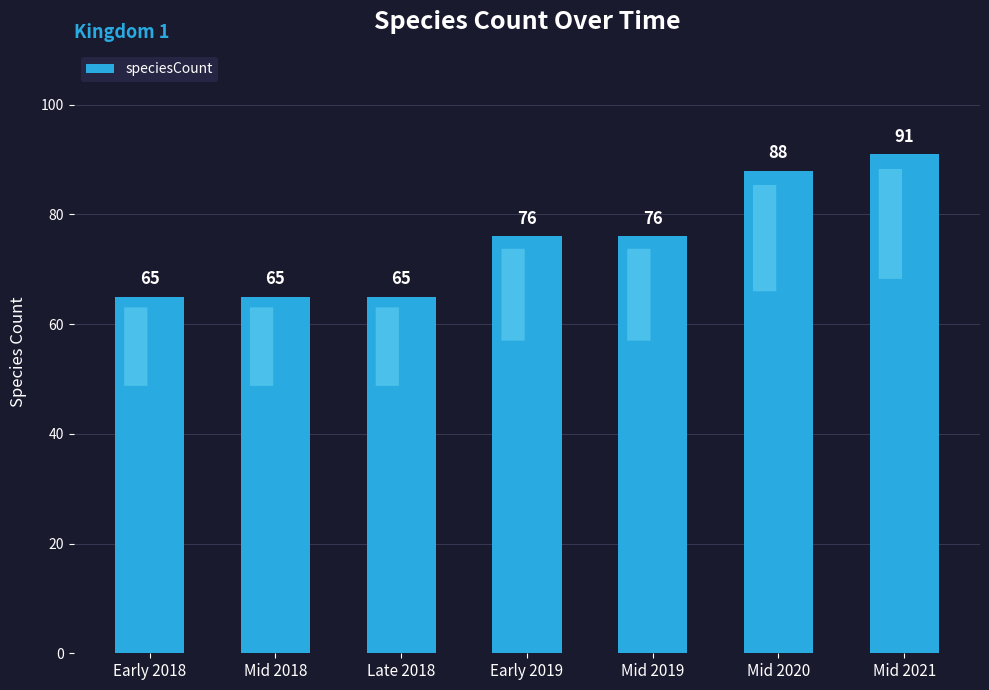

What is the approximate value at Early 2018?

65